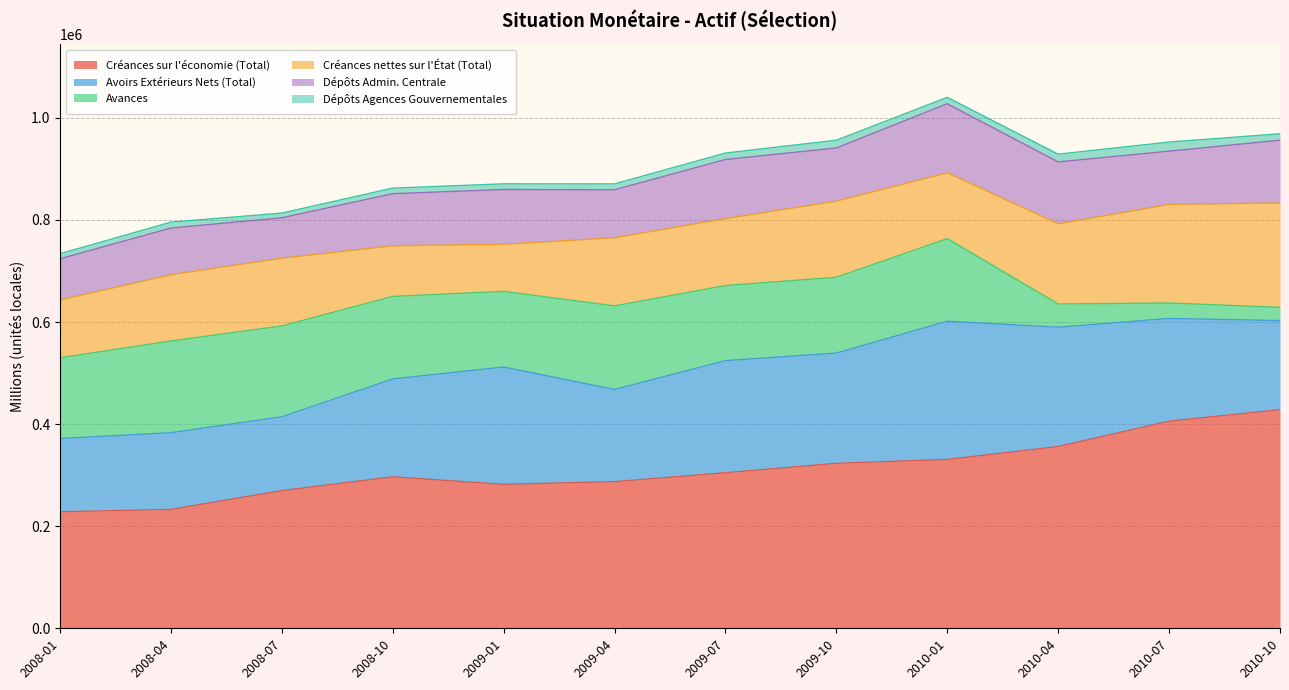

What is the difference between the Créances nettes sur l'État (Total) values at 2010-04 and 2008-04?

27160.2